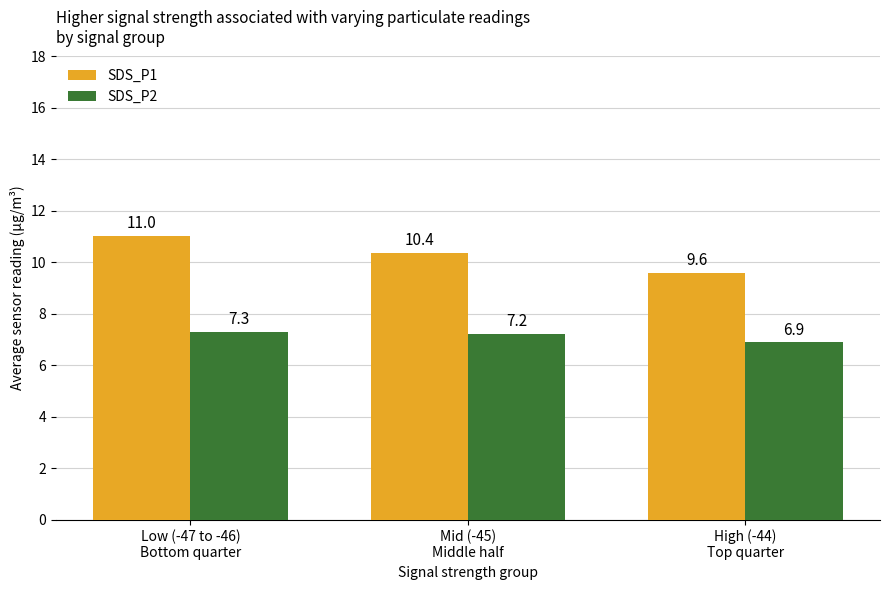

Rank the series at High (-44)
Top quarter from highest to lowest value.

SDS_P1, SDS_P2